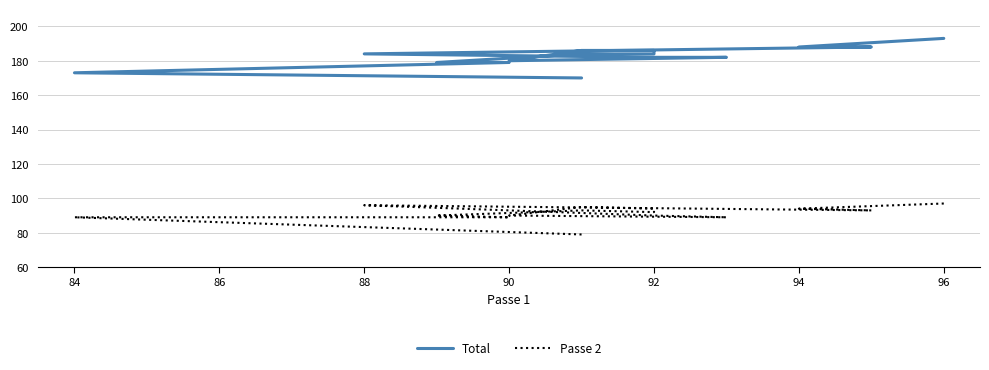

True or false: Total and Passe 2 intersect in this chart.

False